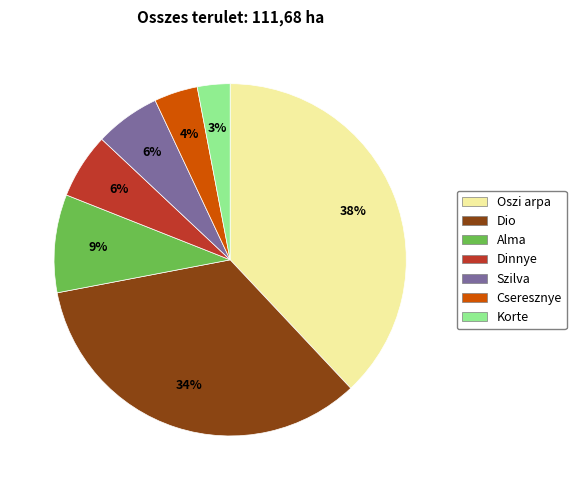

Do Alma and Dinnye together represent more than half of the pie?

No